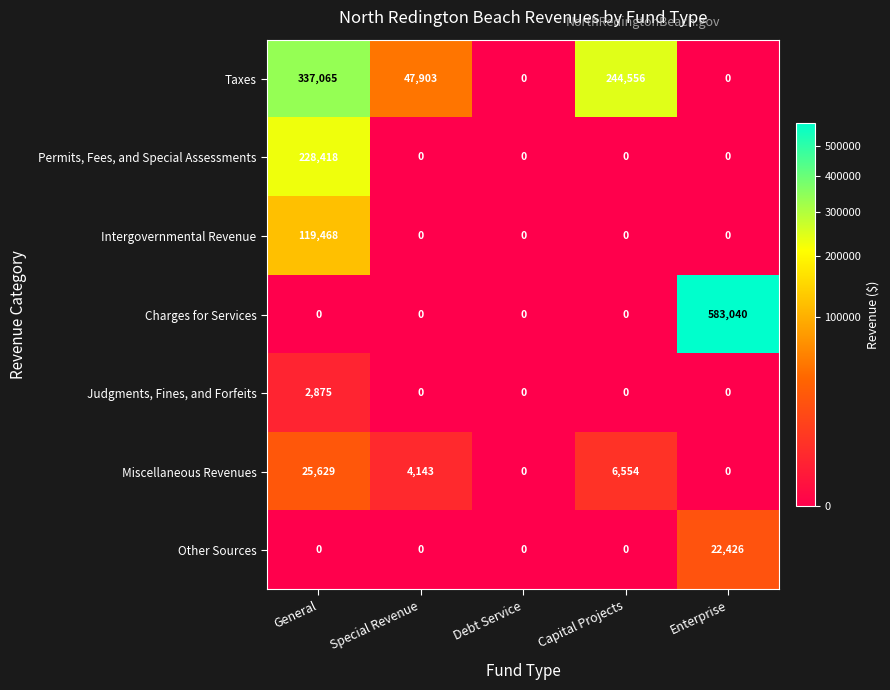

How many distinct data groups are displayed?

7